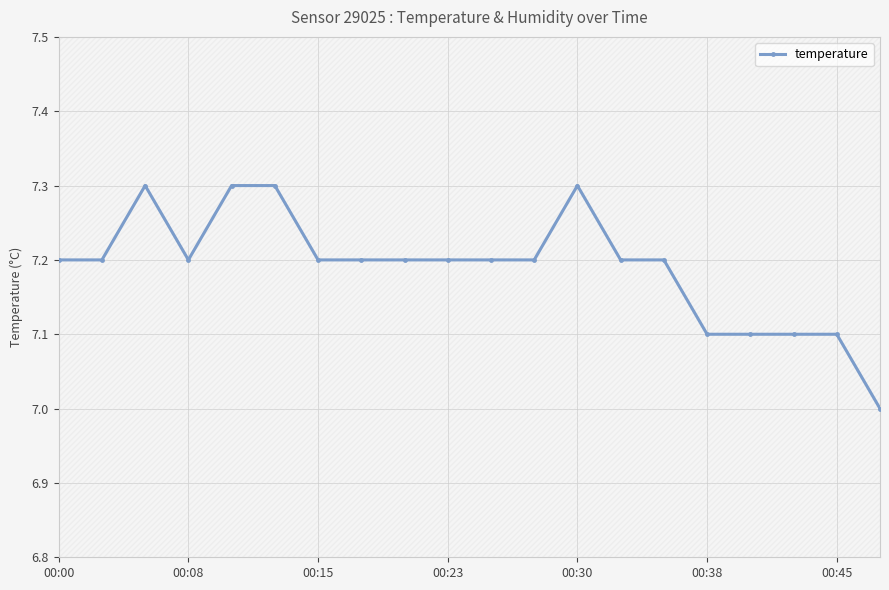

True or false: temperature has more than 1 points higher than both neighbors.

True